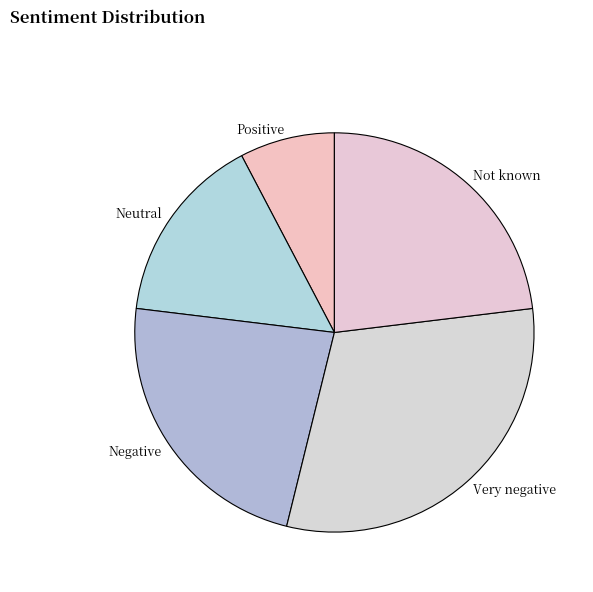

How many slices are in this pie chart?

5